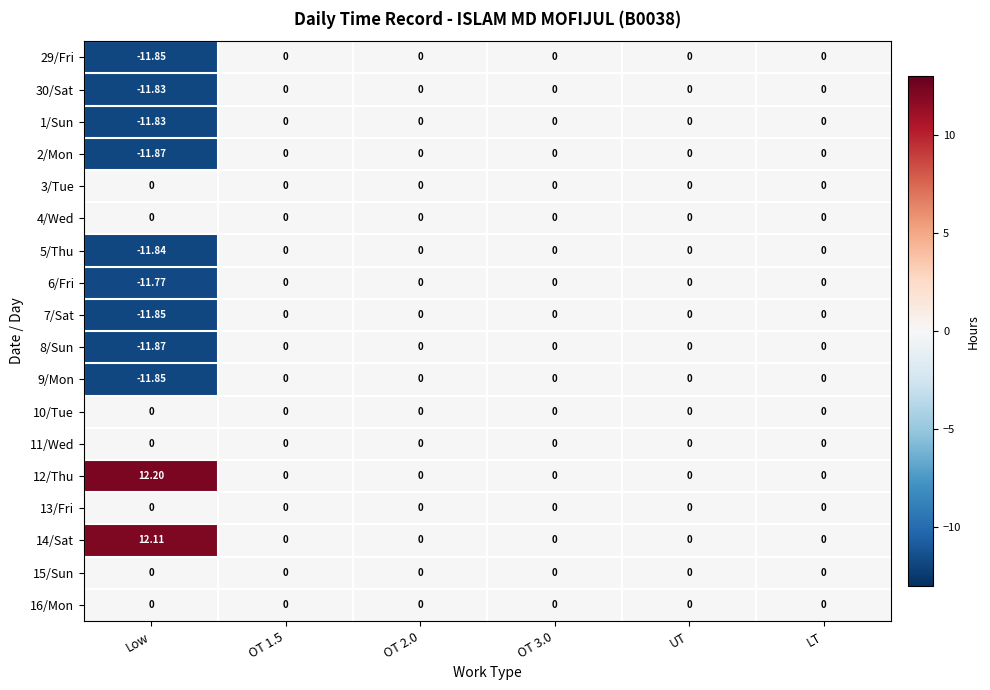

Count the number of categories in the chart.

6